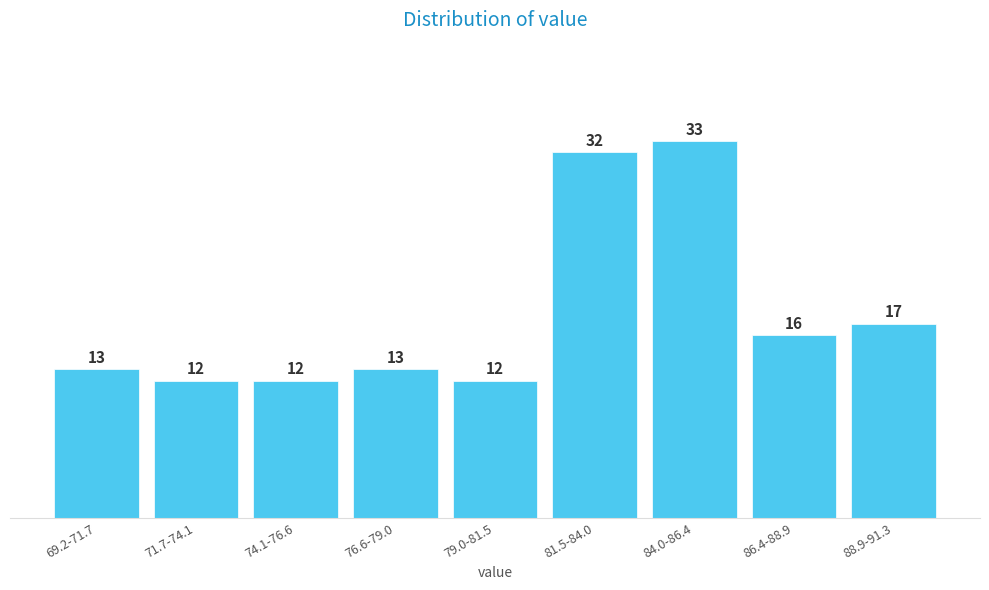

Reading left to right, transcribe all the data shown in this chart.

69.2-71.7=13	71.7-74.1=12	74.1-76.6=12	76.6-79.0=13	79.0-81.5=12	81.5-84.0=32	84.0-86.4=33	86.4-88.9=16	88.9-91.3=17